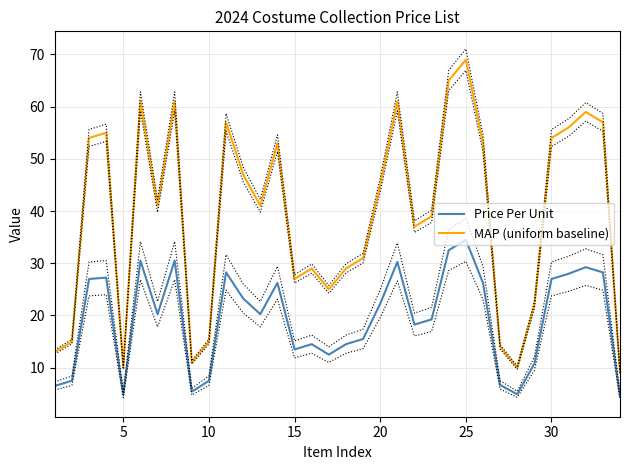

True or false: Price Per Unit and MAP (uniform baseline) intersect in this chart.

False